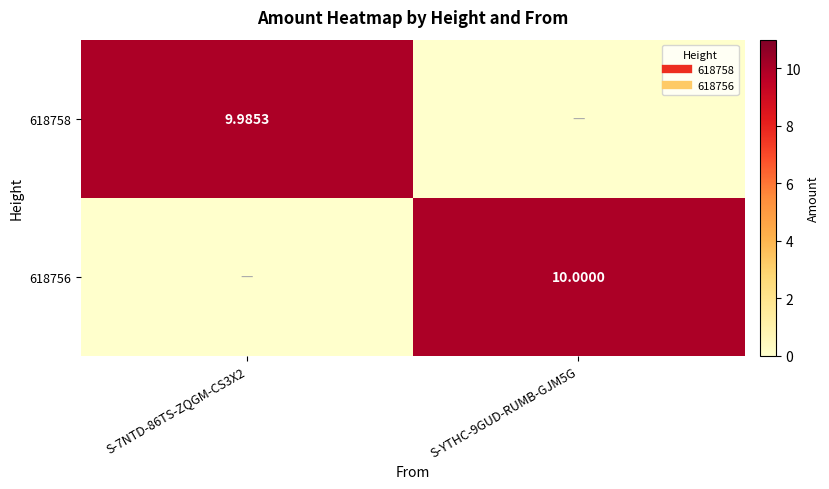

Rank the series by their average value, from highest to lowest.

618756, 618758